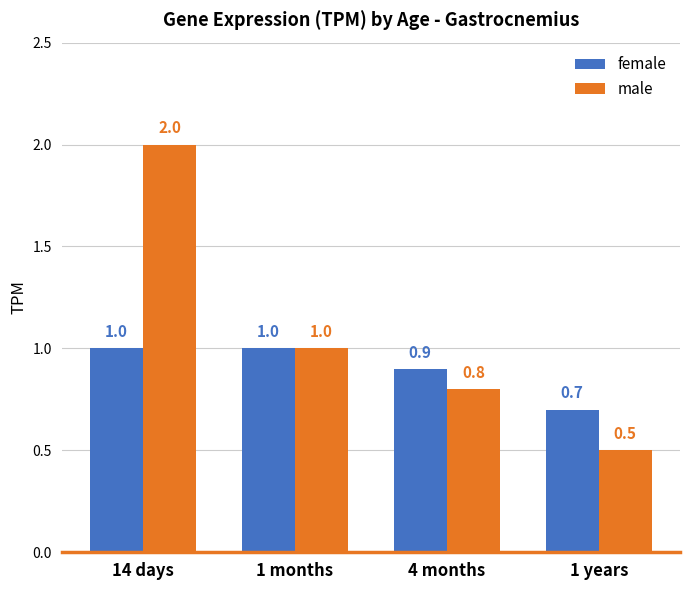

What is the label of the 2nd bar from the left?

1 months